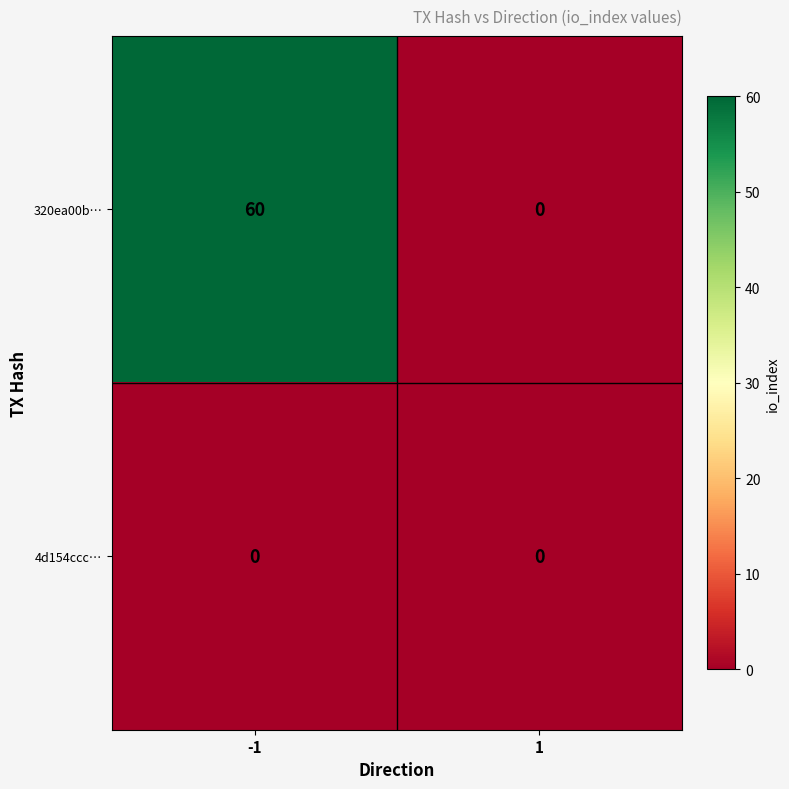

What is the approximate value of 320ea00b… at -1, to the nearest 10?

60